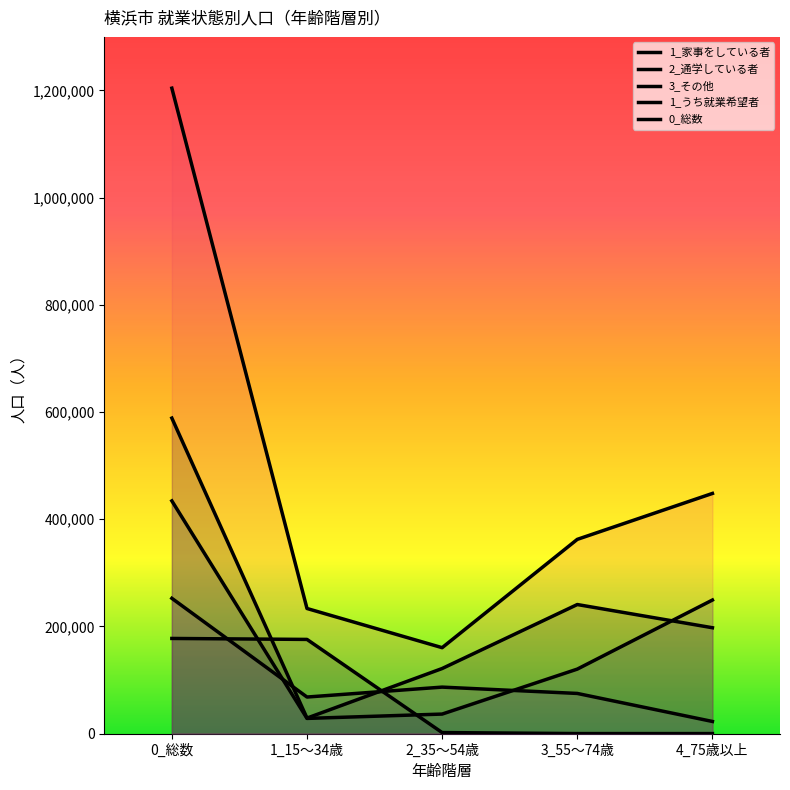

Which series has the widest spread of values?

0_総数